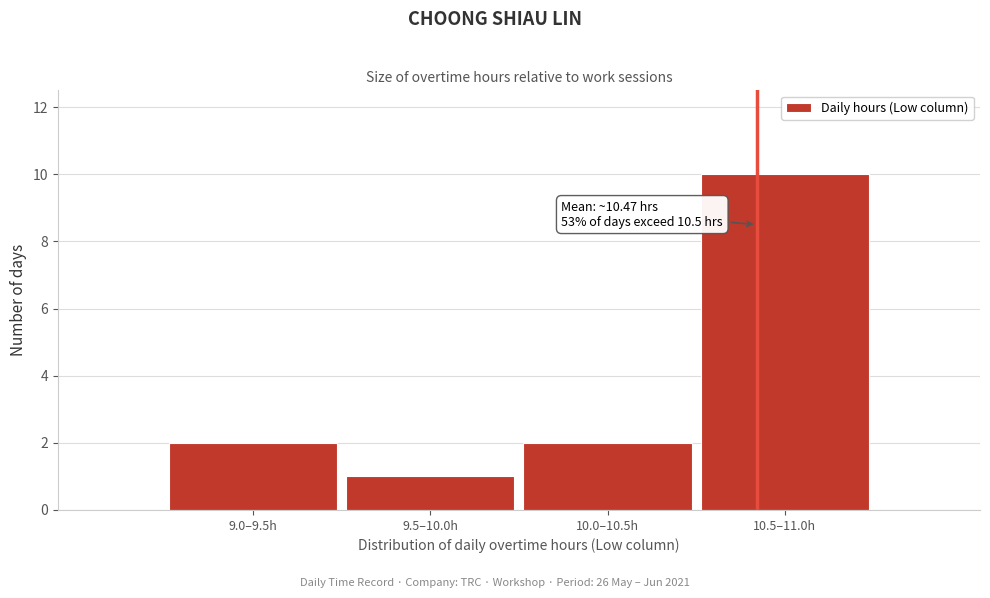

Reading left to right, what are all the values shown in this chart?

9.0–9.5h=2	9.5–10.0h=1	10.0–10.5h=2	10.5–11.0h=10